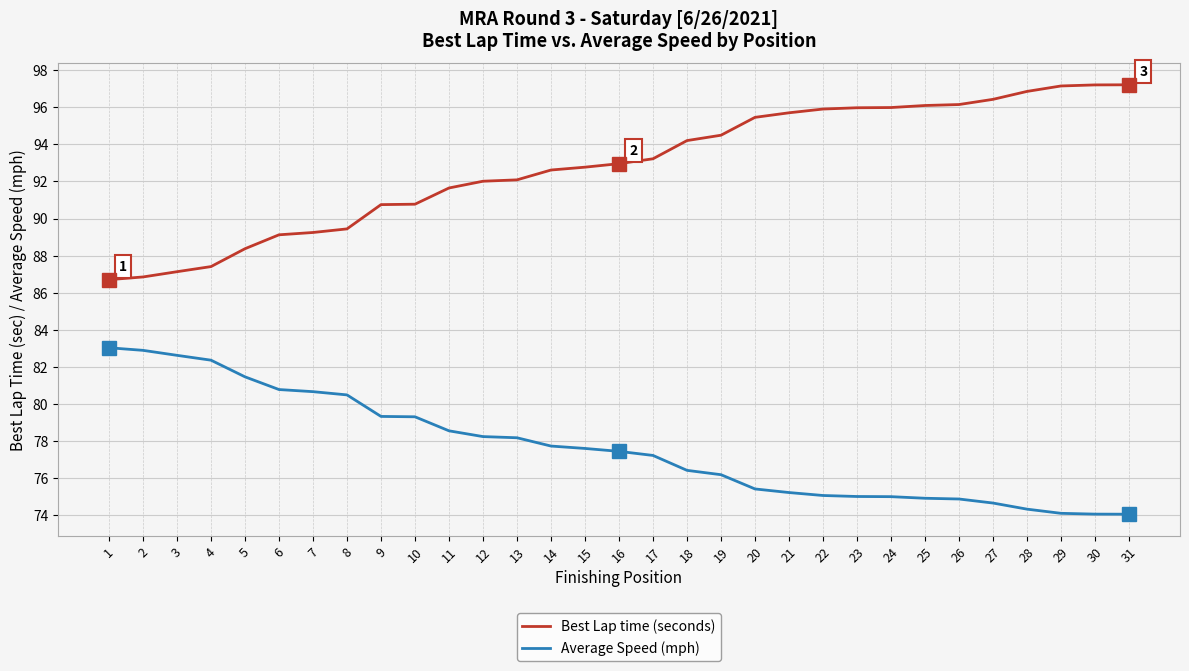

What is the maximum value shown in the chart?

97.2